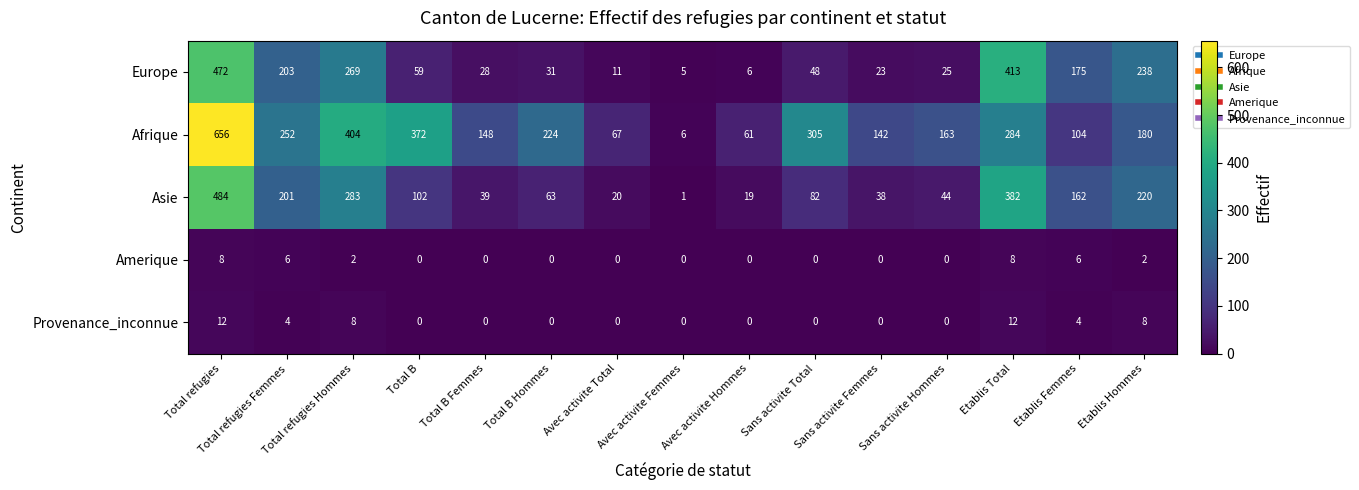

The value of Amerique at Etablis Femmes is 9. True or false?

False